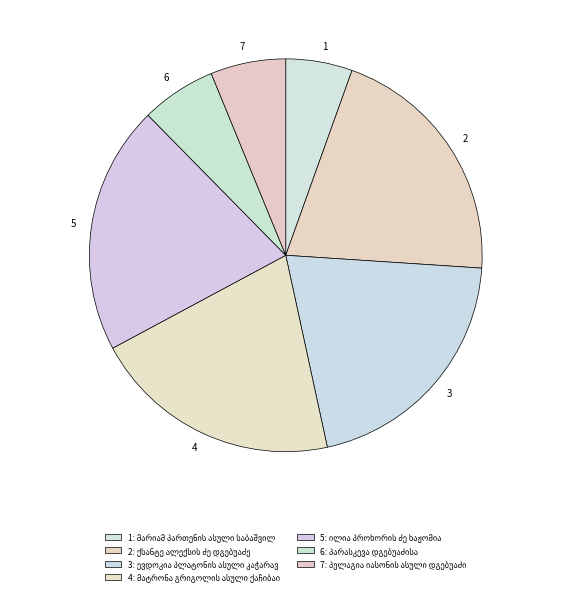

Between 4 and 6, which is larger?

4